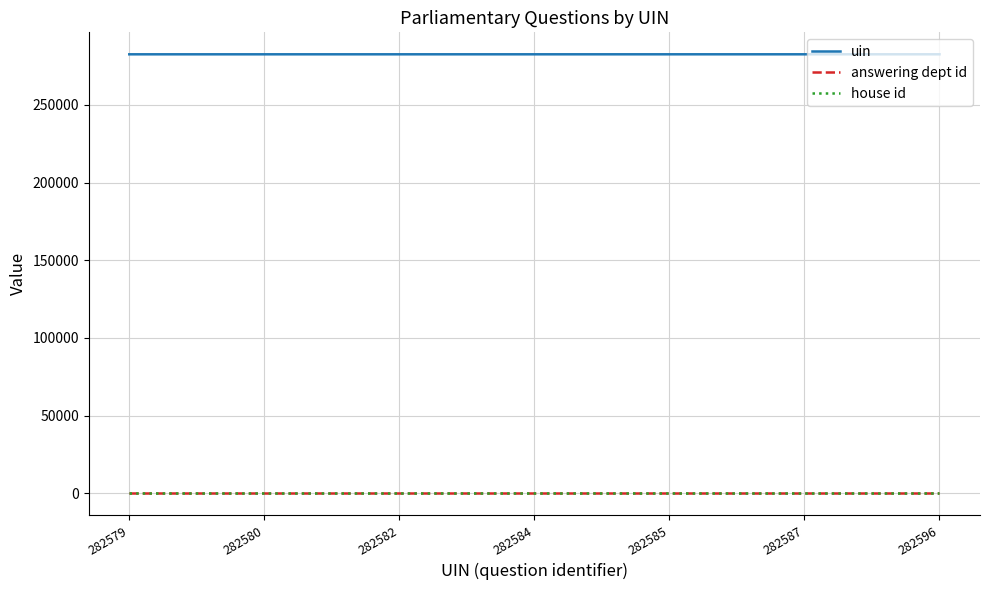

True or false: house id and uin intersect in this chart.

False